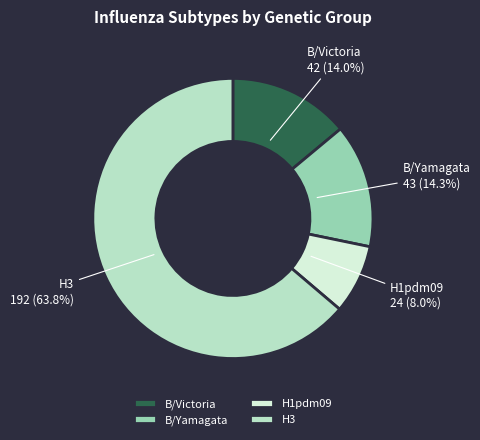

To the nearest percent, what is the difference between the largest and smallest slice percentages?

56%